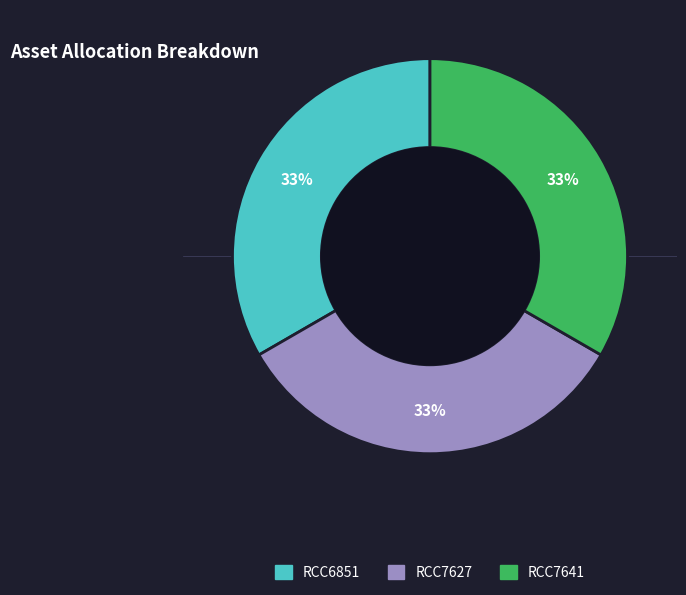

Is it true that RCC6851 is 33% of the pie?

True